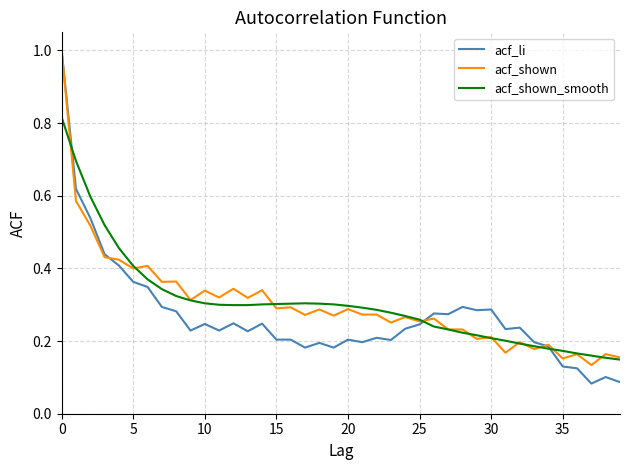

Count the acf_shown values in the range 0 to 1.

40